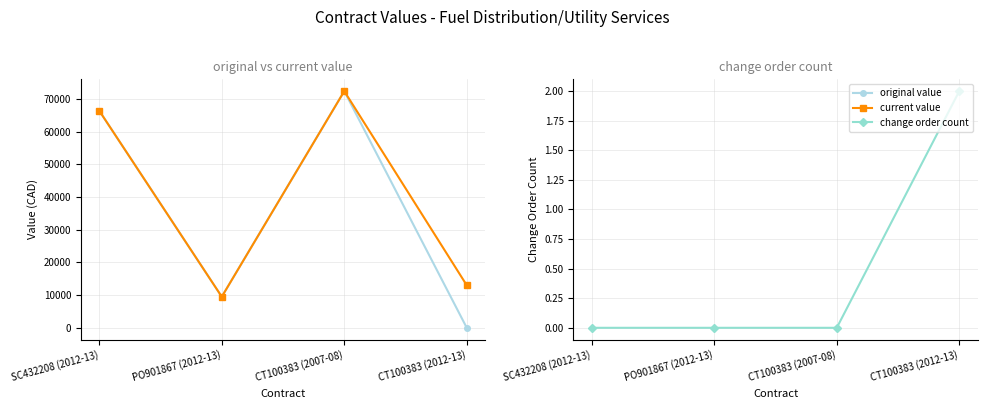

What value does the change order count series have at CT100383 (2012-13)?

2.0